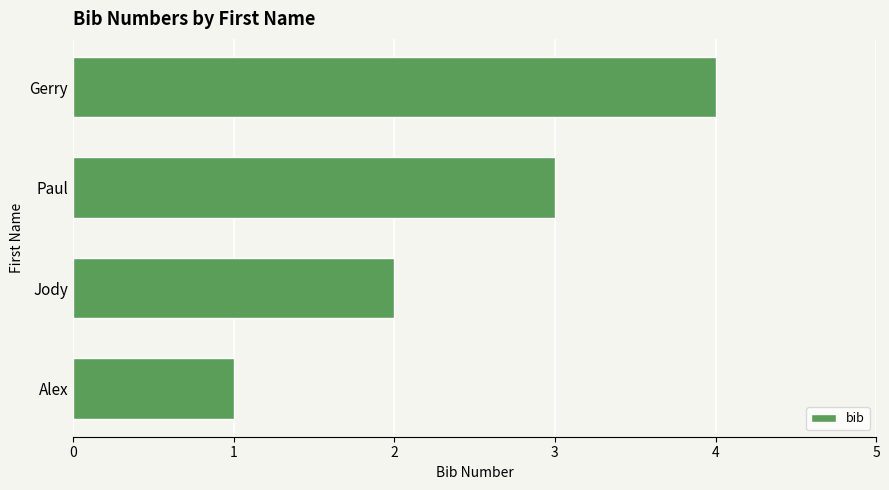

Are the bars horizontal?

Yes